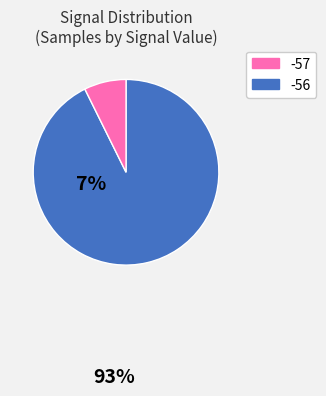

Does any single category account for the majority?

Yes